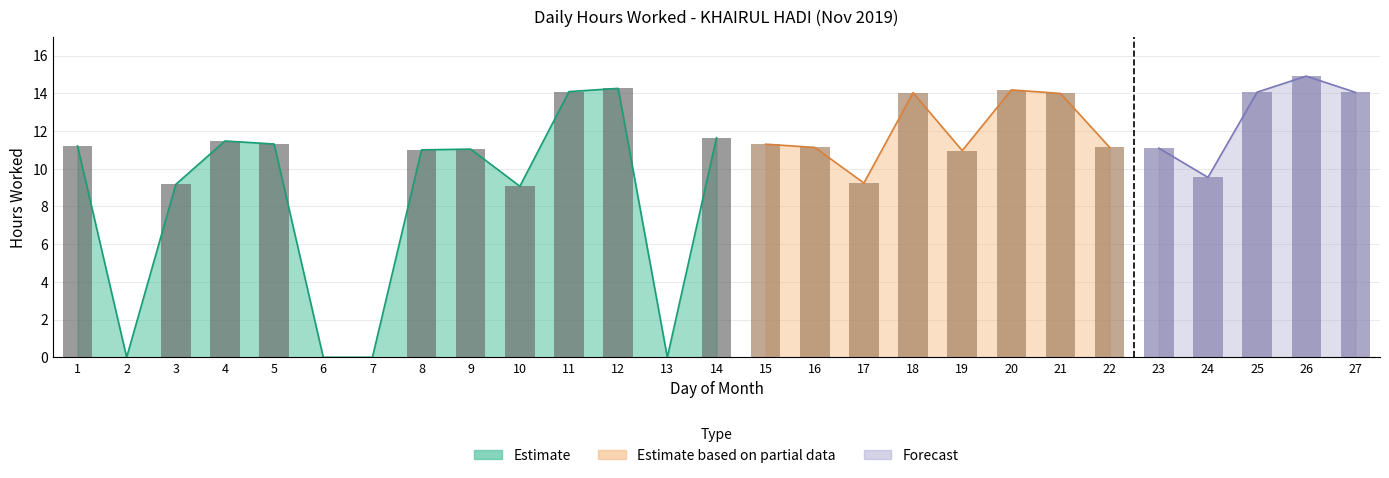

Is it true that the value at 4 is 11.5?

True